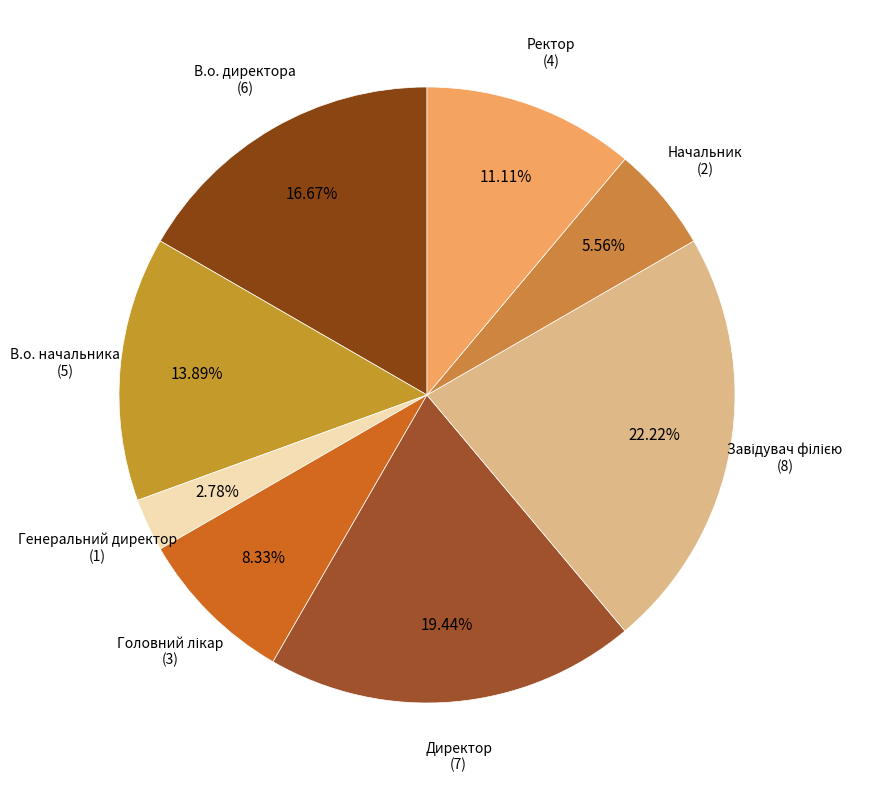

How many slices are in this pie chart?

8